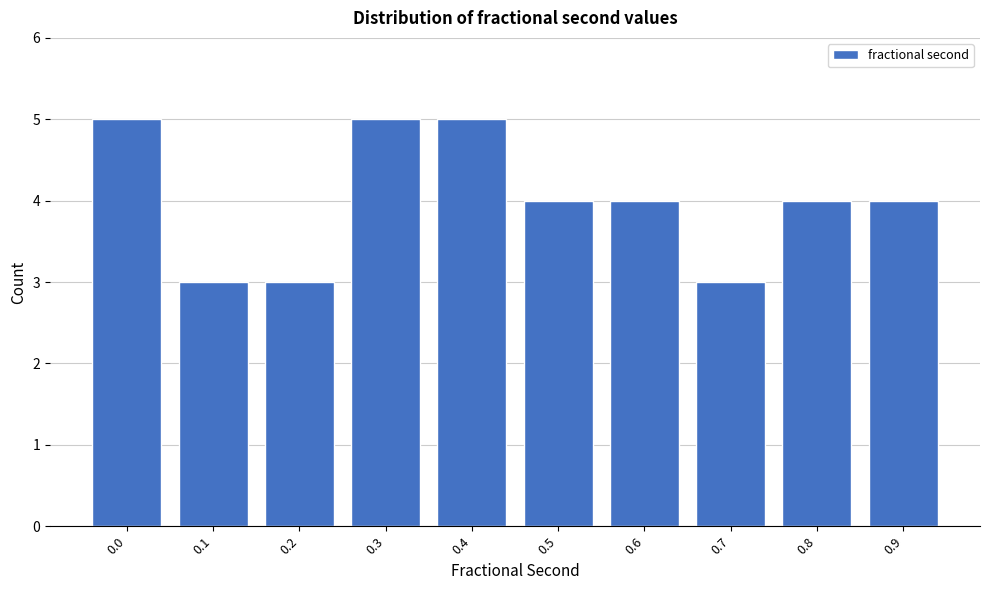

Reading left to right, what are all the values shown in this chart?

0.0=5	0.1=3	0.2=3	0.3=5	0.4=5	0.5=4	0.6=4	0.7=3	0.8=4	0.9=4